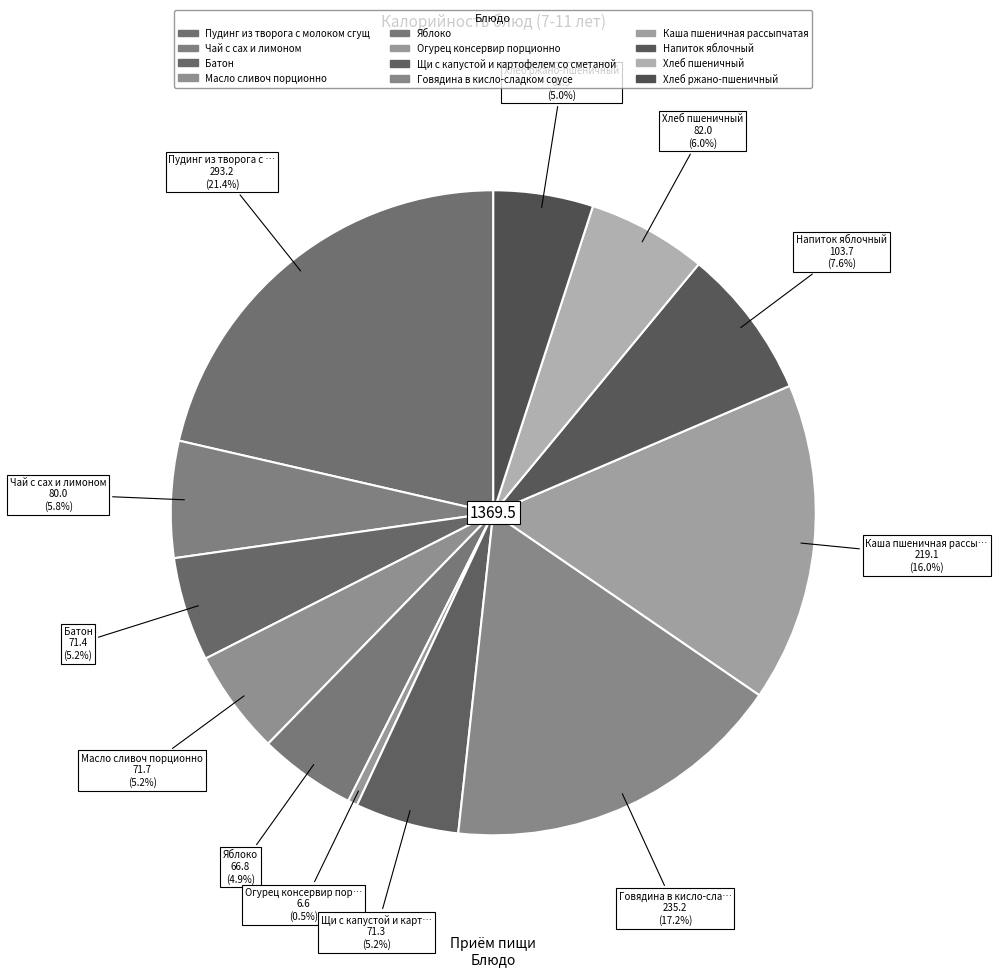

What percentage is the Хлеб ржано-пшеничный slice, to the nearest percent?

5%